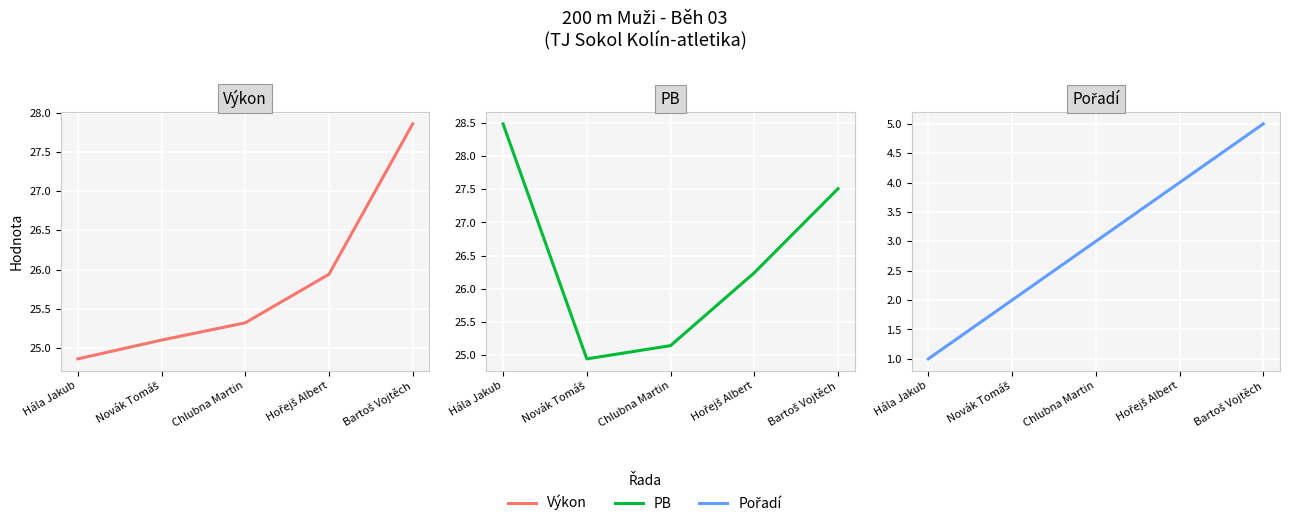

What are all the series names shown in the legend?

Výkon, PB, Pořadí